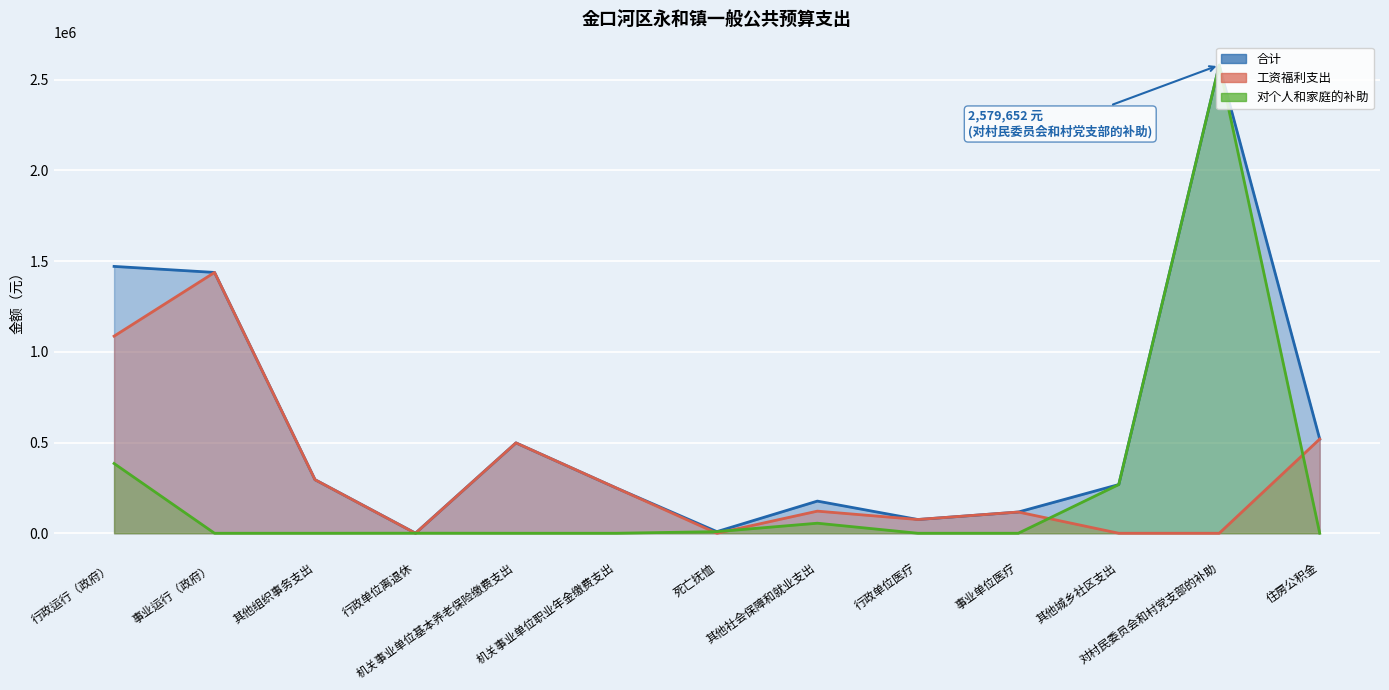

What are all the series names shown in the legend?

合计, 工资福利支出, 对个人和家庭的补助